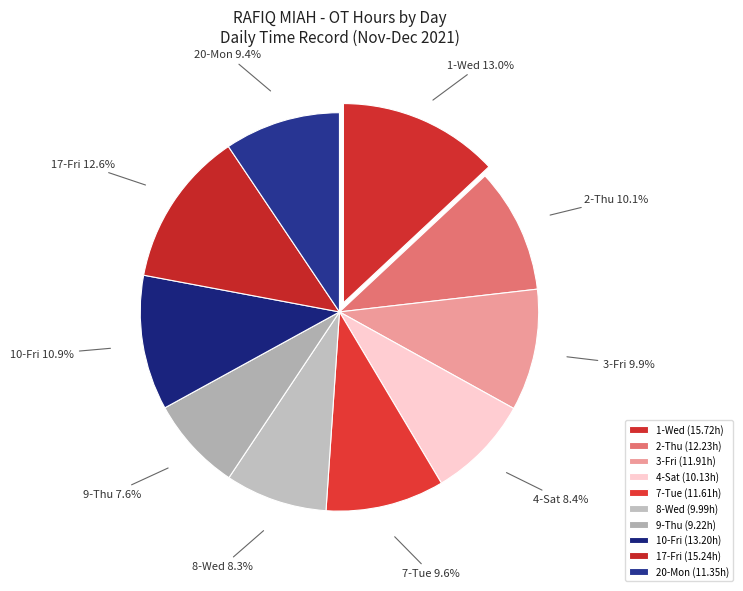

How many segments does this pie chart have?

10